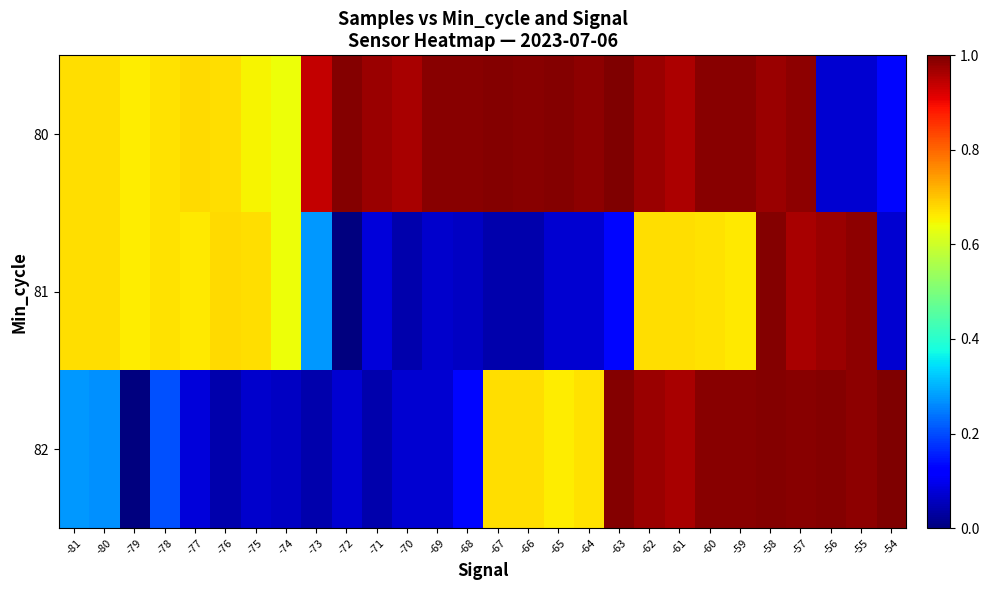

At how many categories does at least one series exceed 0?

28